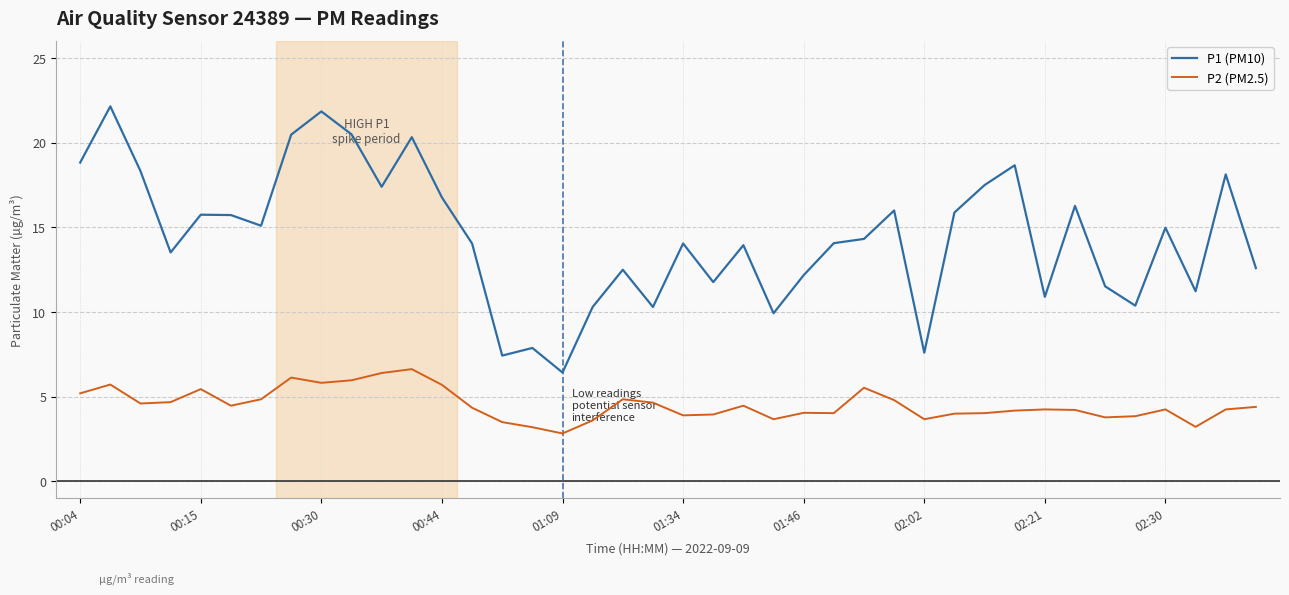

True or false: P1 (PM10) and P2 (PM2.5) intersect in this chart.

False